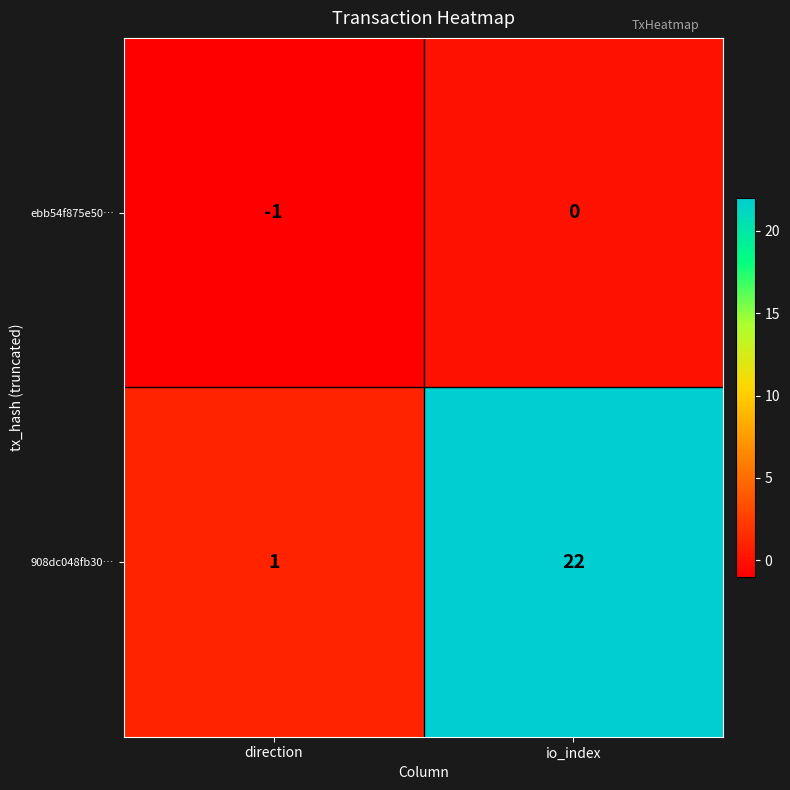

Which category has the highest value in the 908dc048fb30… series?

io_index